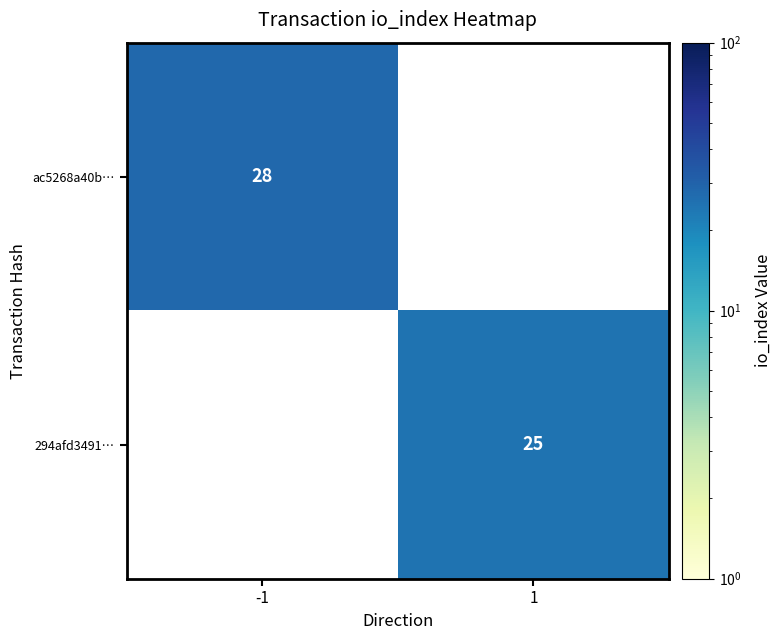

True or false: ac5268a40b… has a value of 28 at -1.

True